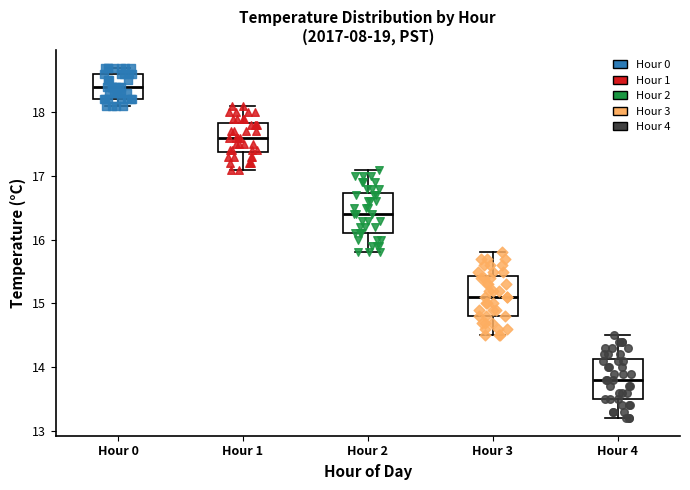

Which box's median line is the highest?

Hour 0